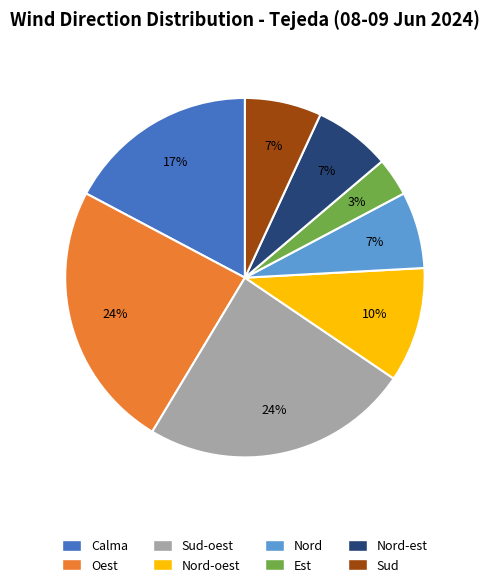

Which category has the smallest portion of the pie?

Est